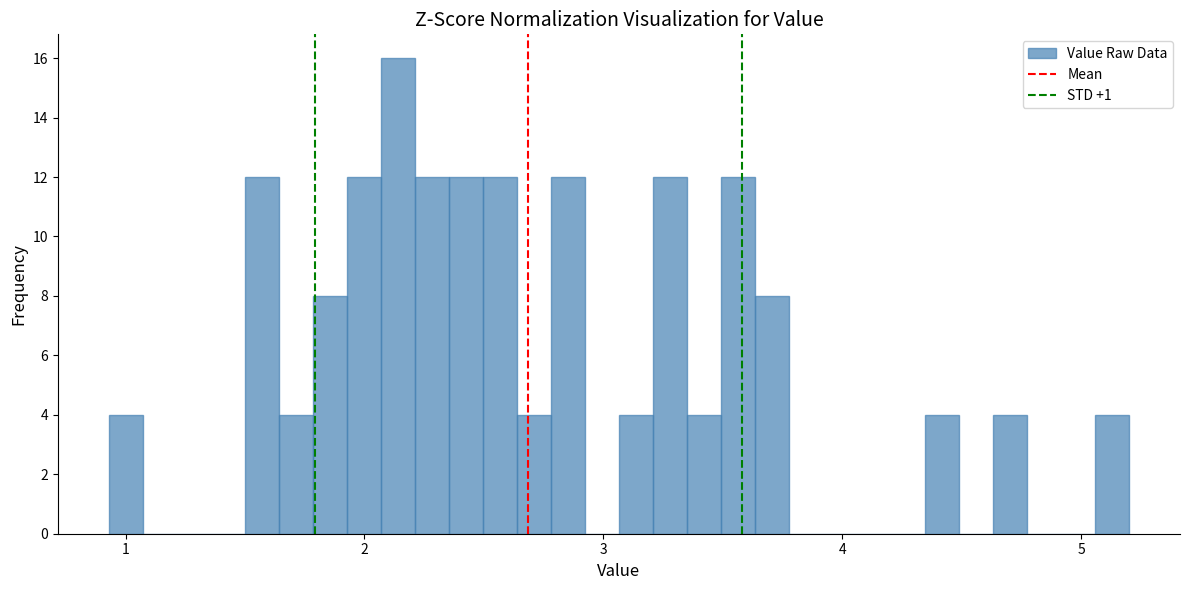

Read against the x-axis, roughly where is the centre of the tallest bar?

2.1